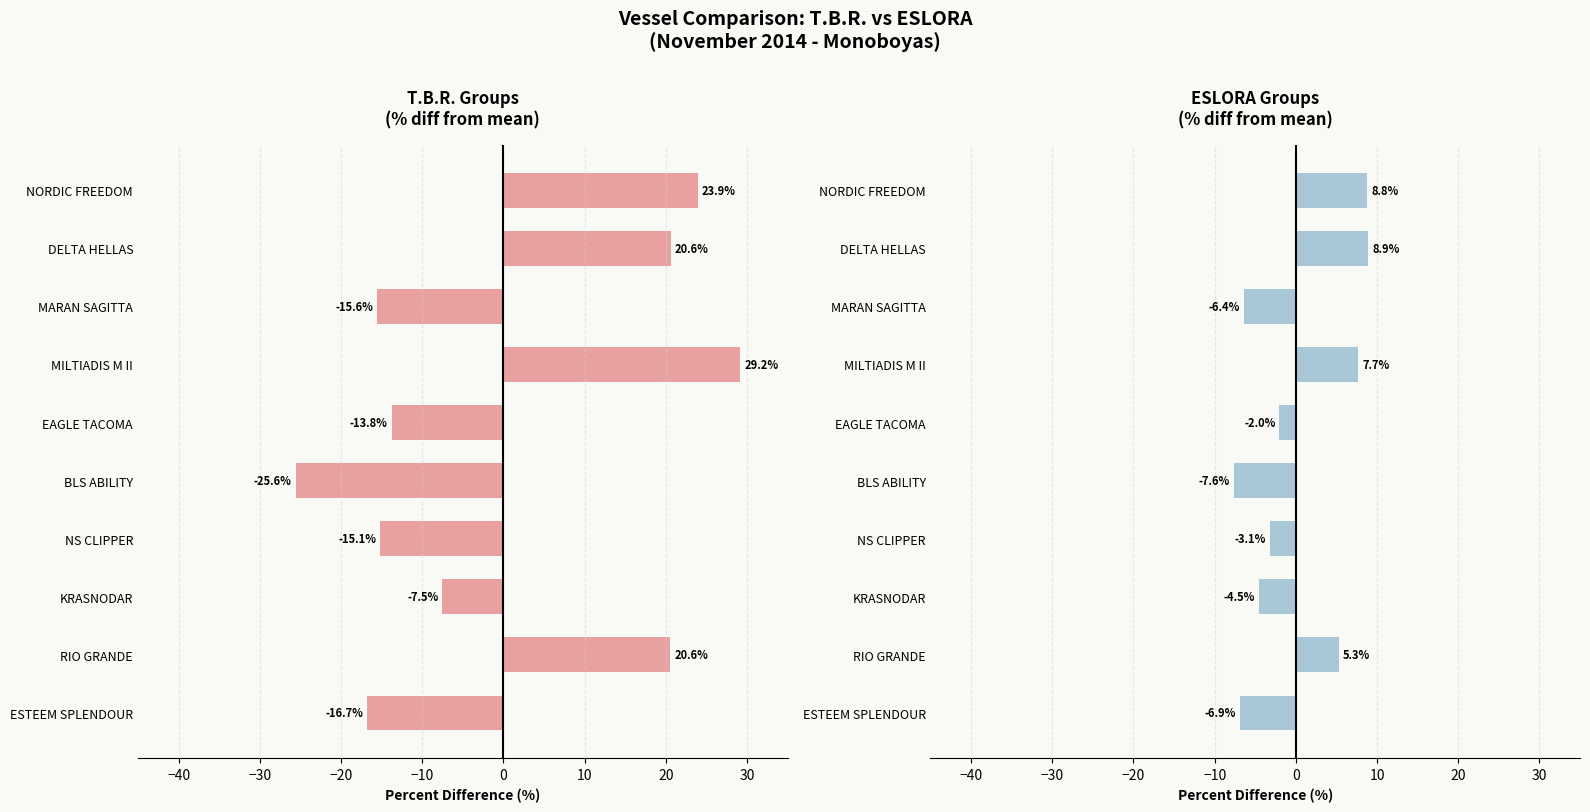

Are the bars horizontal?

Yes